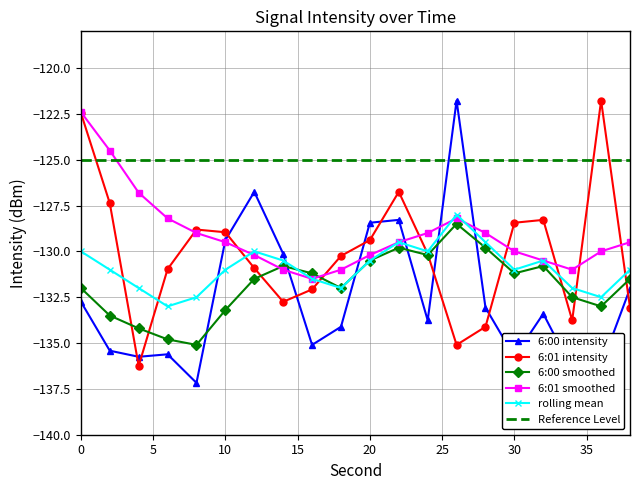

At which category does the chart reach its peak across all series?

26